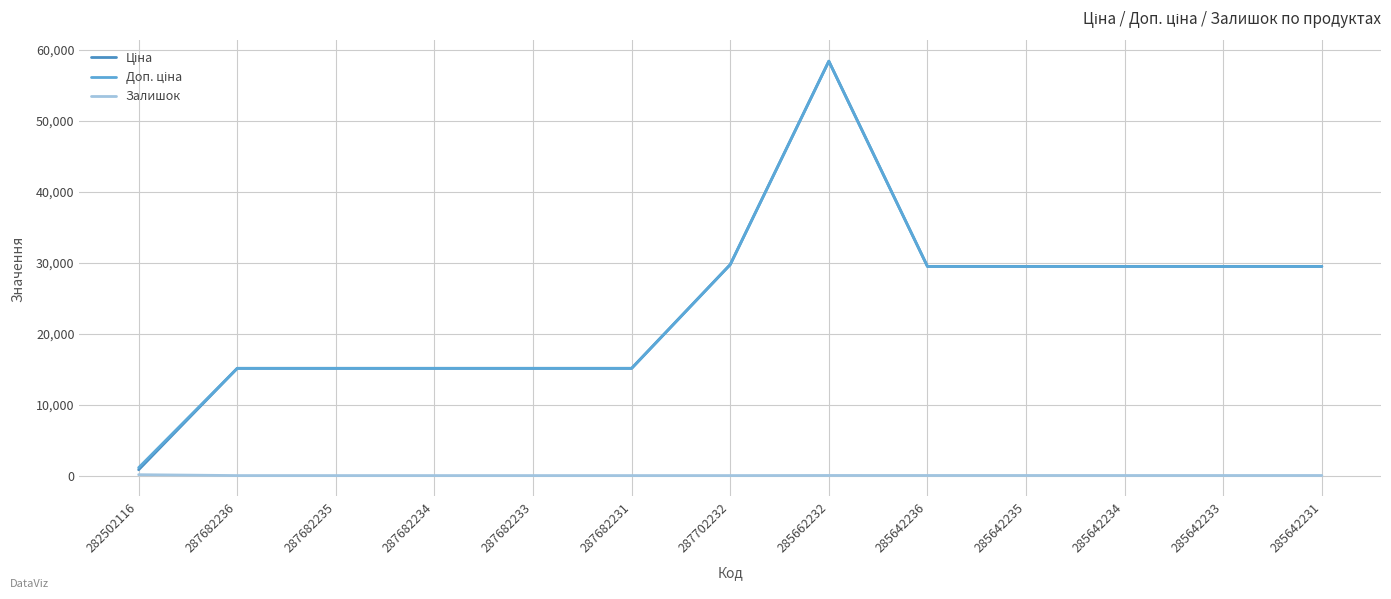

Which category has the lowest value in the Доп. ціна series?

282502116